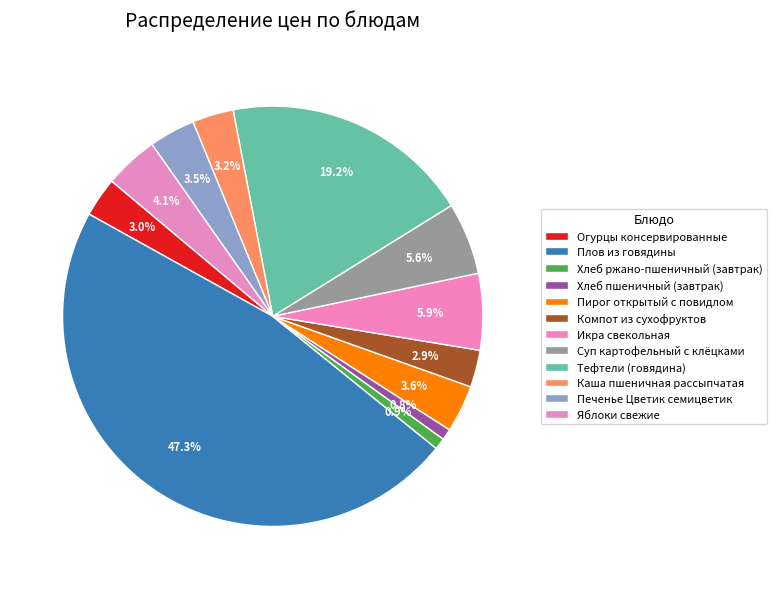

Count the number of slices in the pie.

12